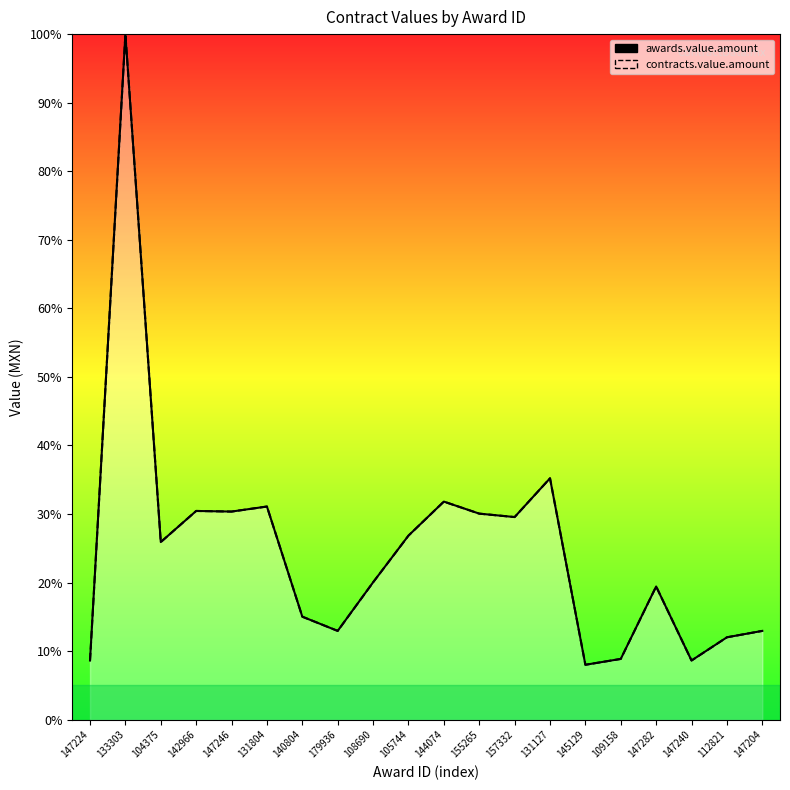

Does the chart have visible grid lines?

No